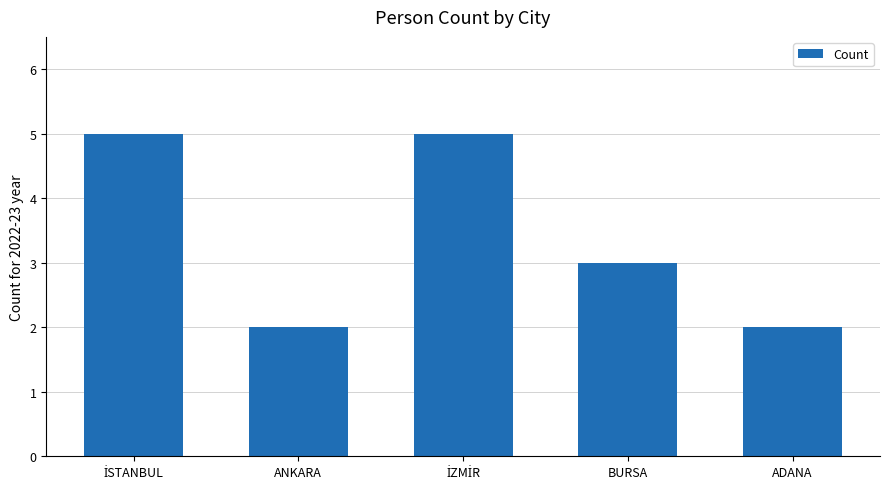

What is the minimum value shown in the chart?

2